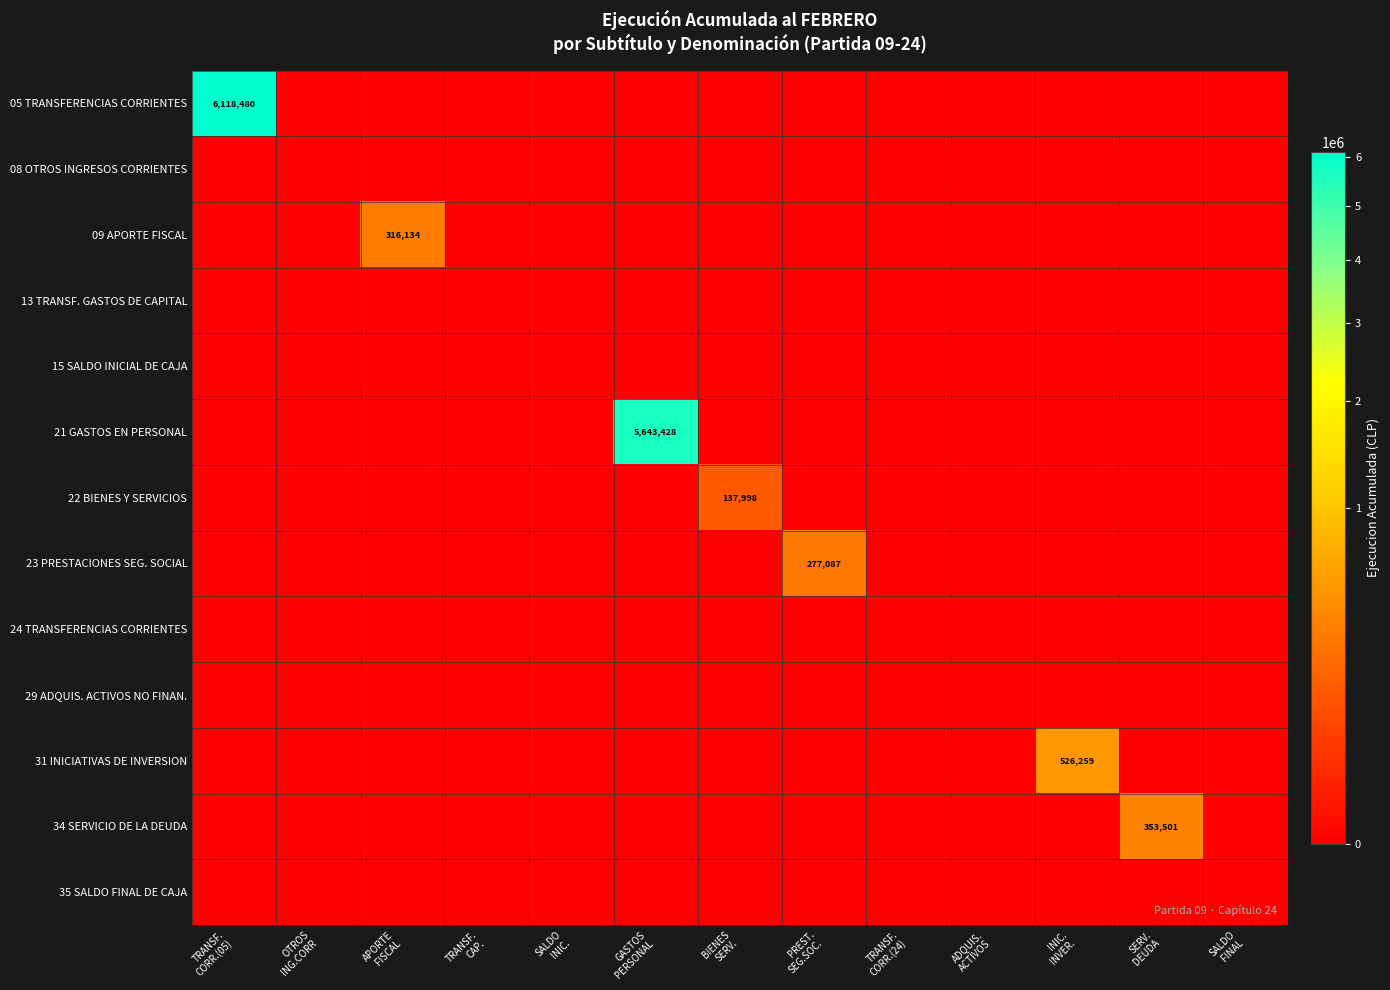

What is the highest value of the 05 TRANSFERENCIAS CORRIENTES series?

6118480